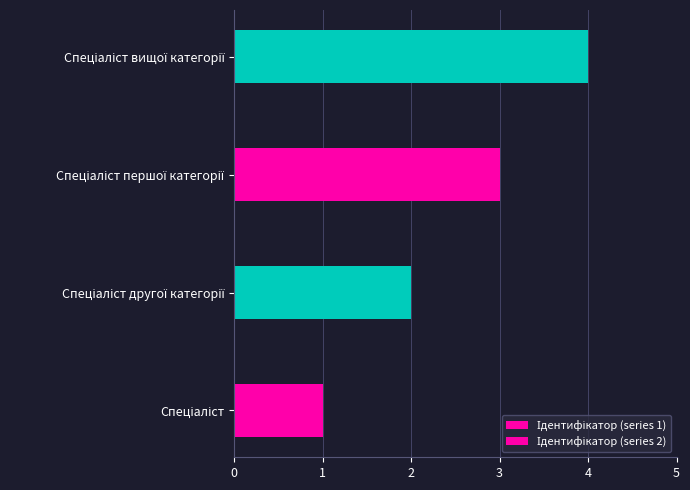

How many values are between 2 and 4?

3